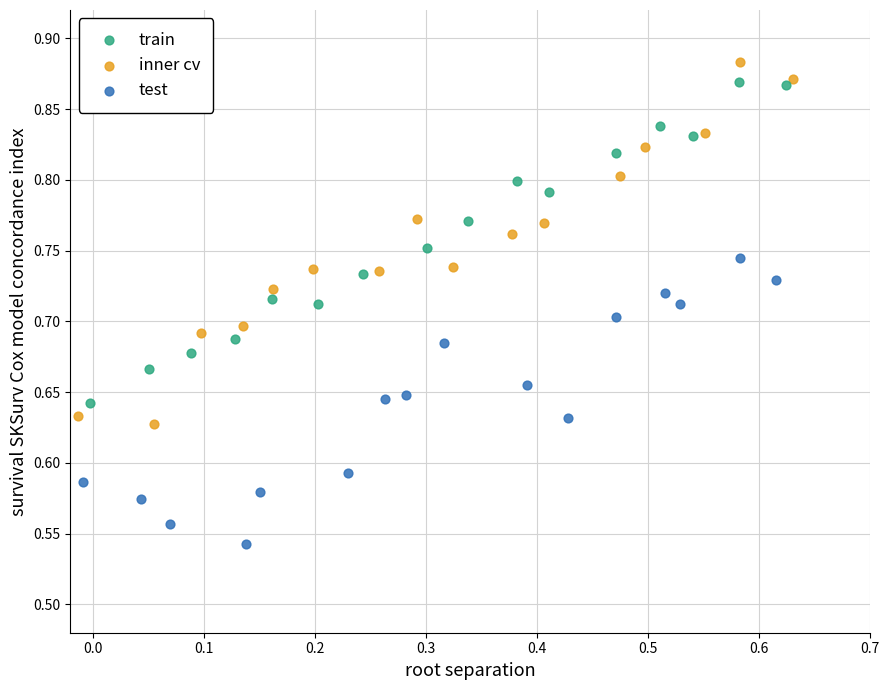

What are all the series names shown in the legend?

train, inner cv, test